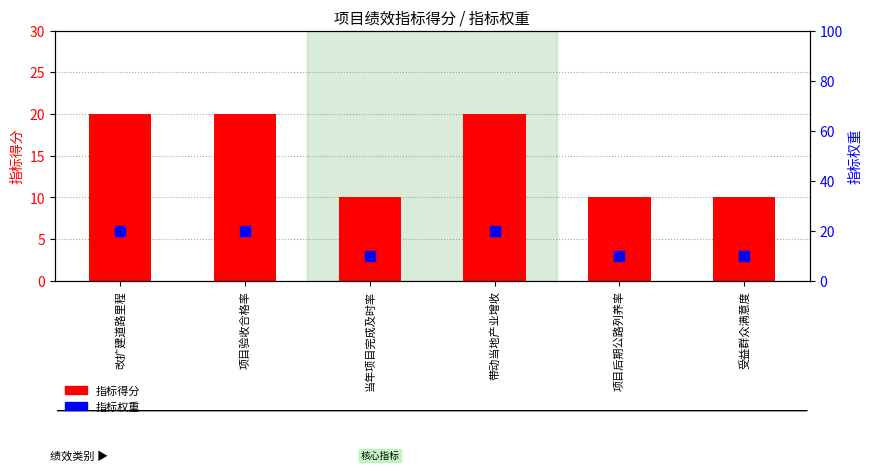

At which category is the sum across all series the highest?

改扩建道路里程